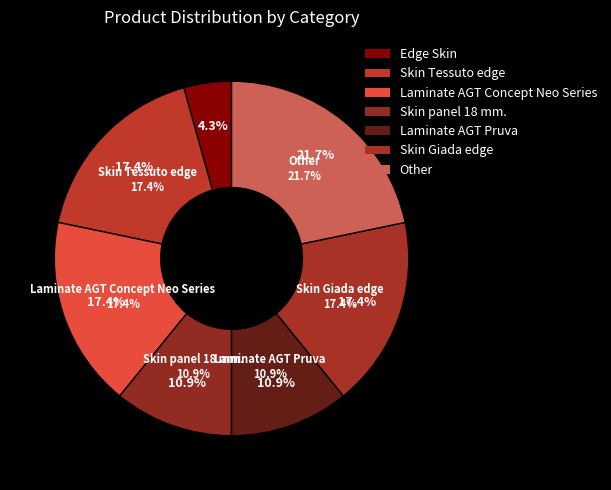

Is Skin panel 18 mm. the majority of the pie?

No